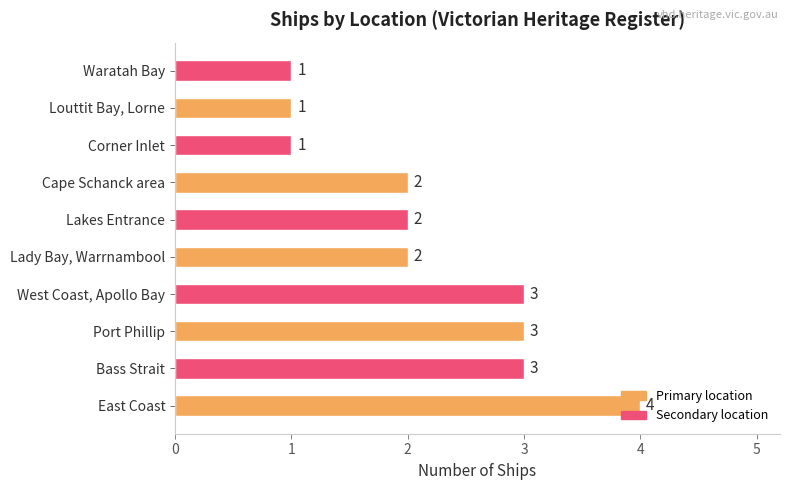

What is the greatest value displayed?

4